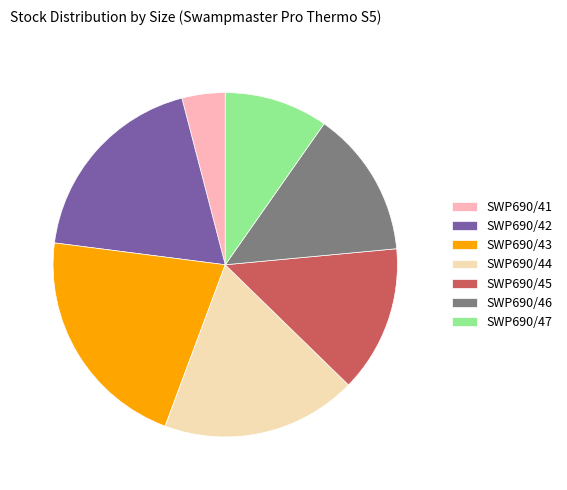

What is the ratio of the value at SWP690/41 to the value at SWP690/45?

0.3